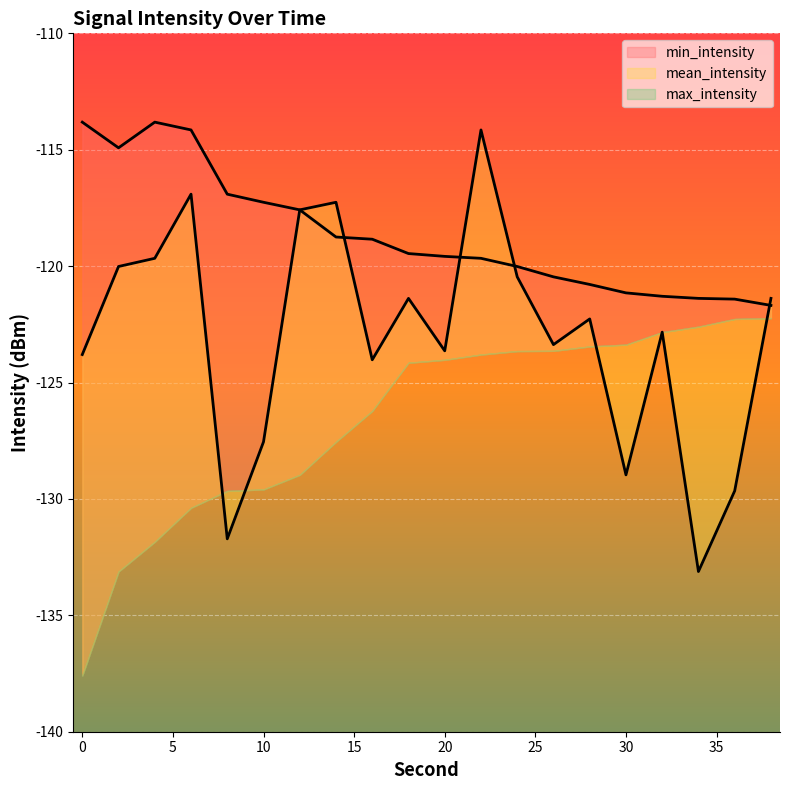

True or false: mean_intensity and max_intensity intersect in this chart.

True